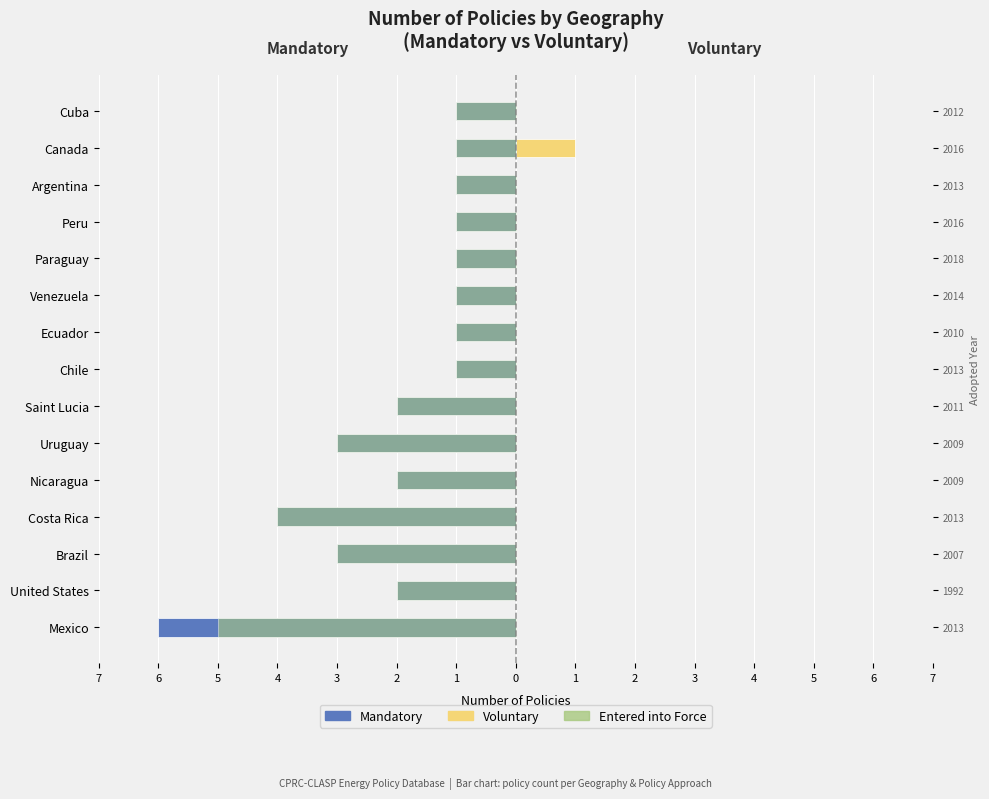

Count the Entered into Force values in the range -3 to -1.

13